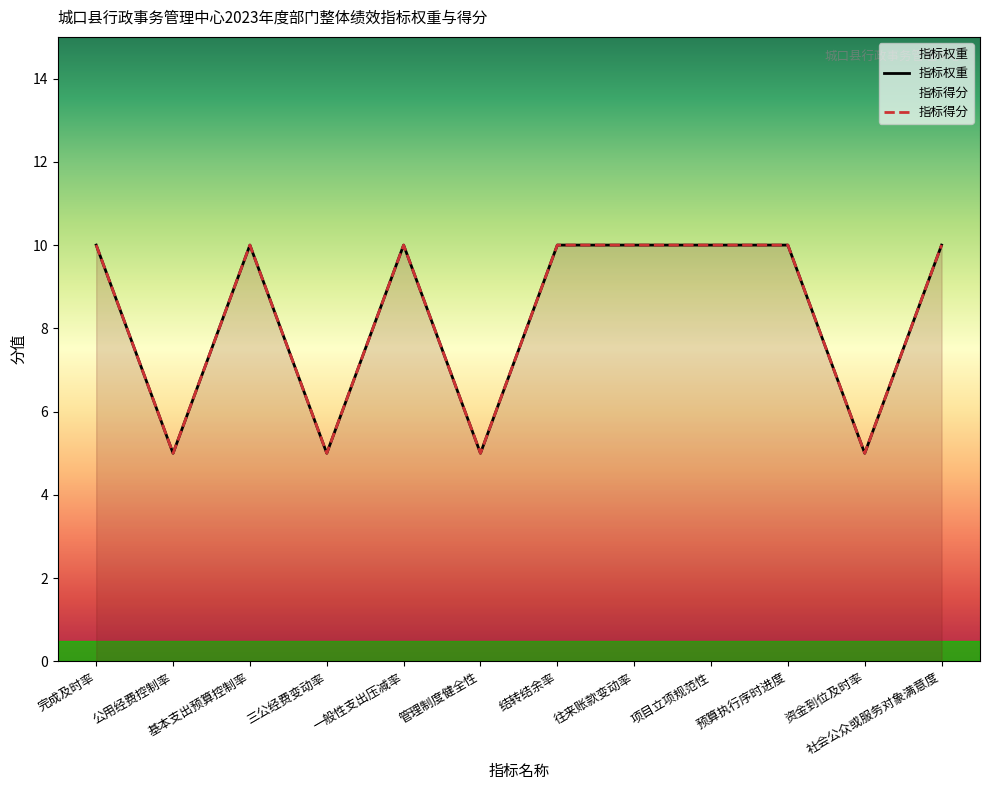

True or false: 指标得分 and 指标权重 intersect in this chart.

False